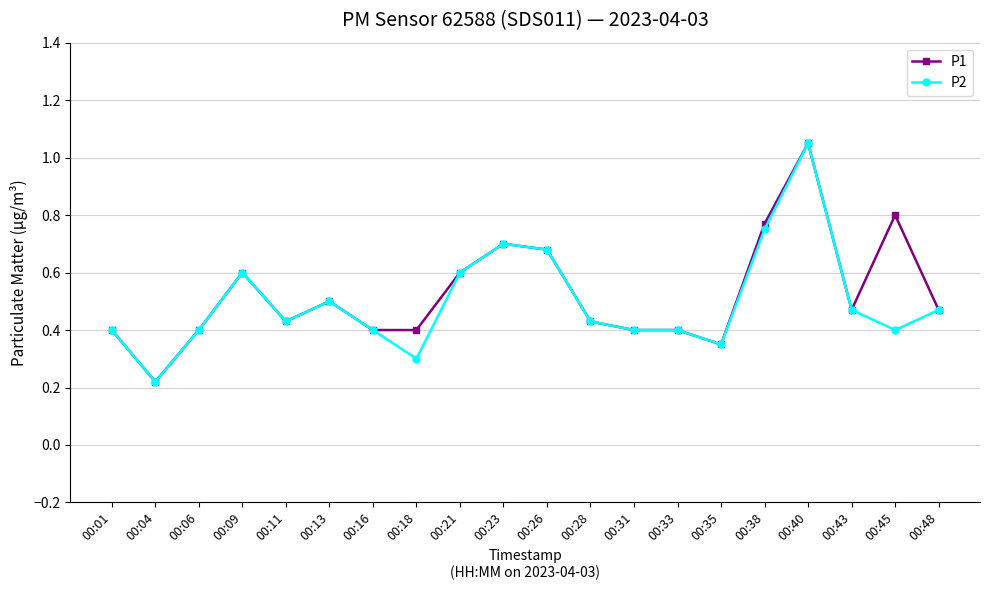

At how many categories does at least one series exceed 0?

20